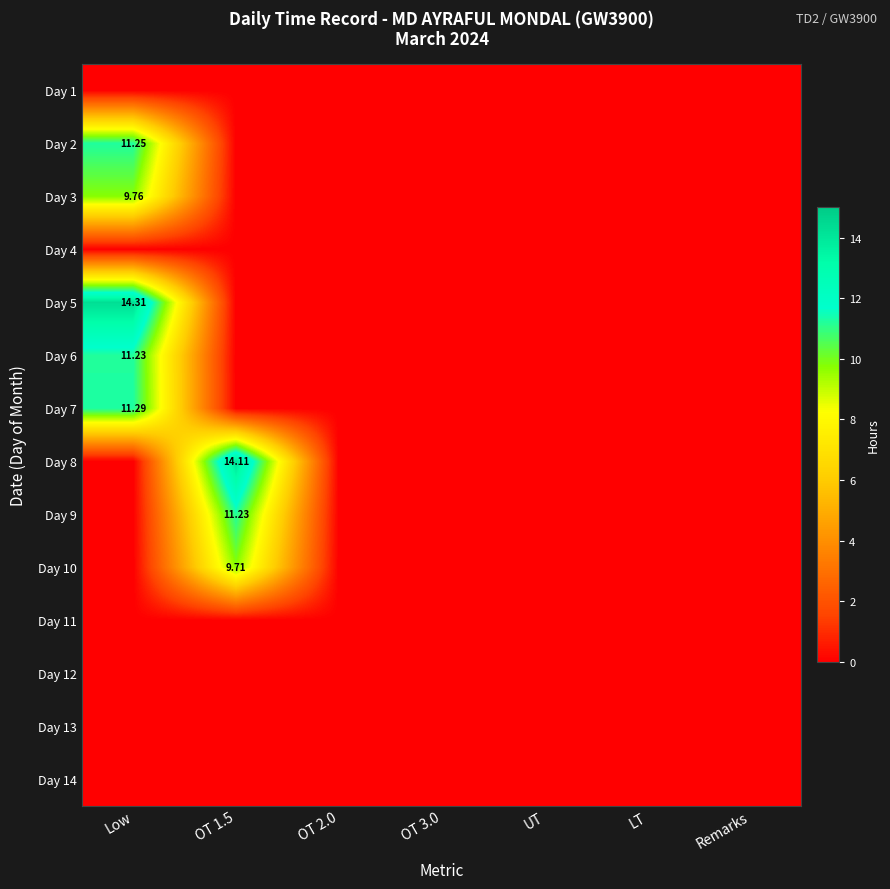

At which label does Day 11 reach its peak?

Low